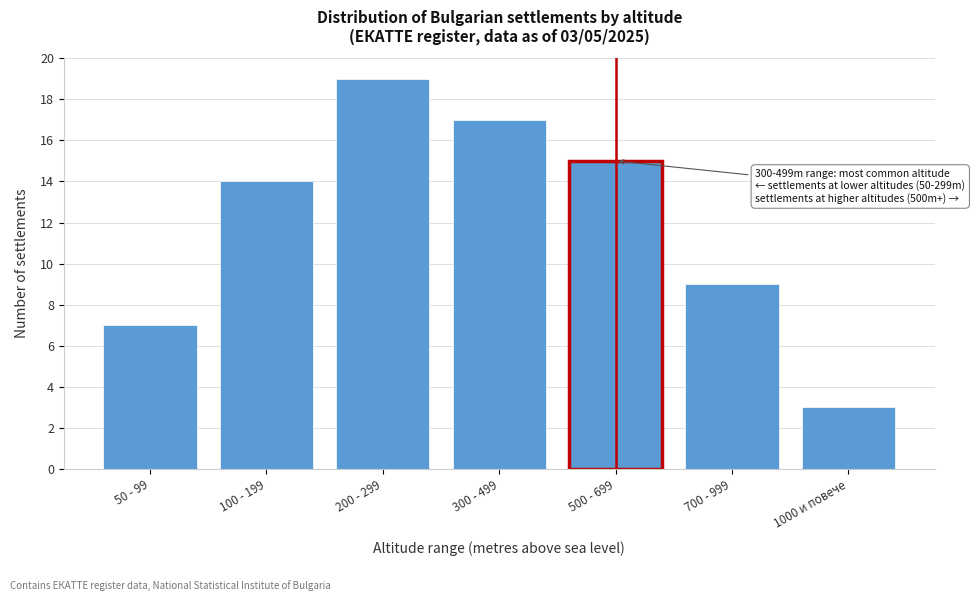

Reading left to right, list all the values displayed in this chart.

50 - 99=7	100 - 199=14	200 - 299=19	300 - 499=17	500 - 699=15	700 - 999=9	1000 и повече=3